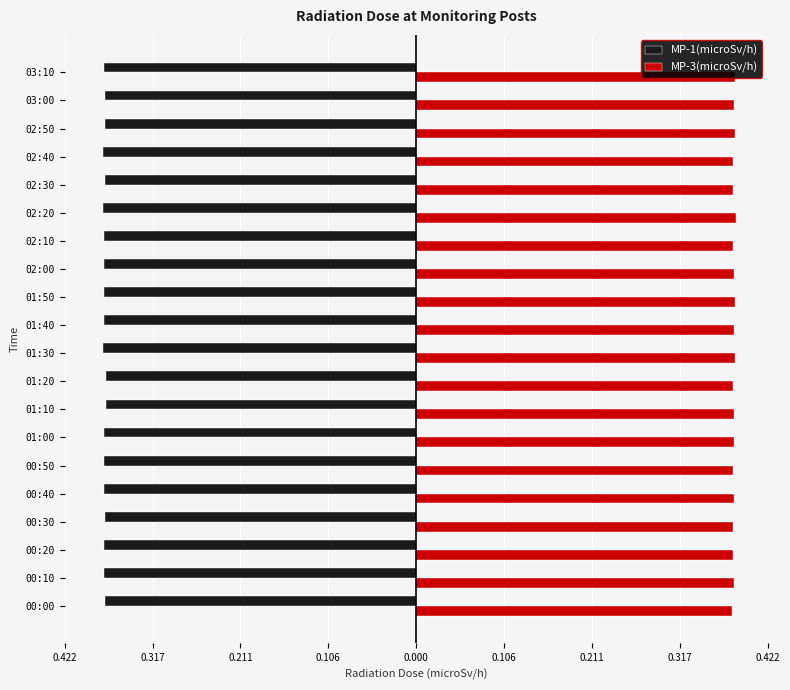

What are all the series names shown in the legend?

MP-1(microSv/h), MP-3(microSv/h)